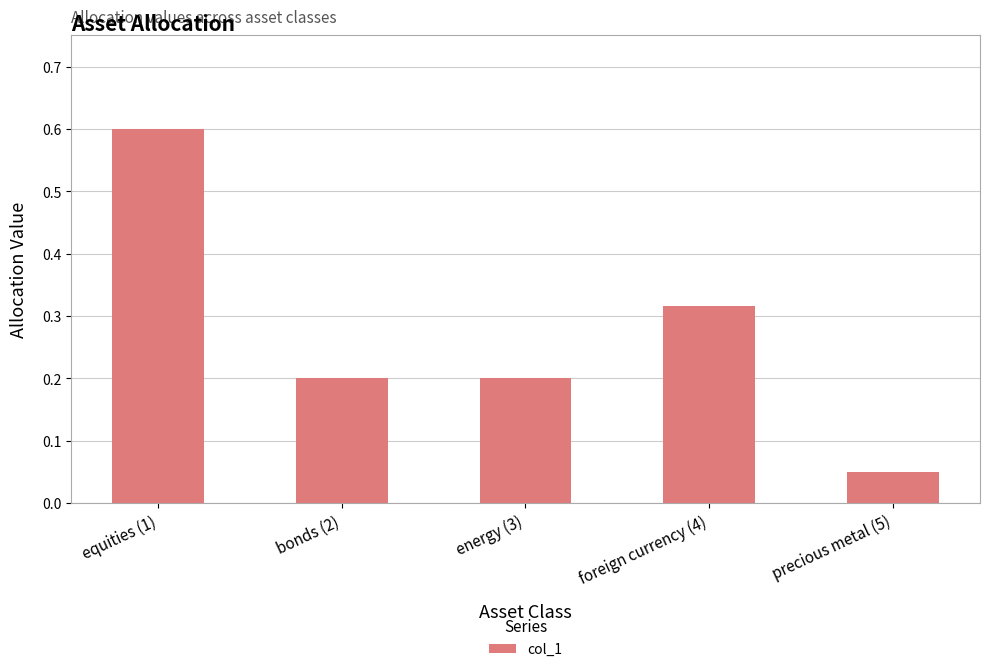

At which label is the value closest to 0?

precious metal (5)